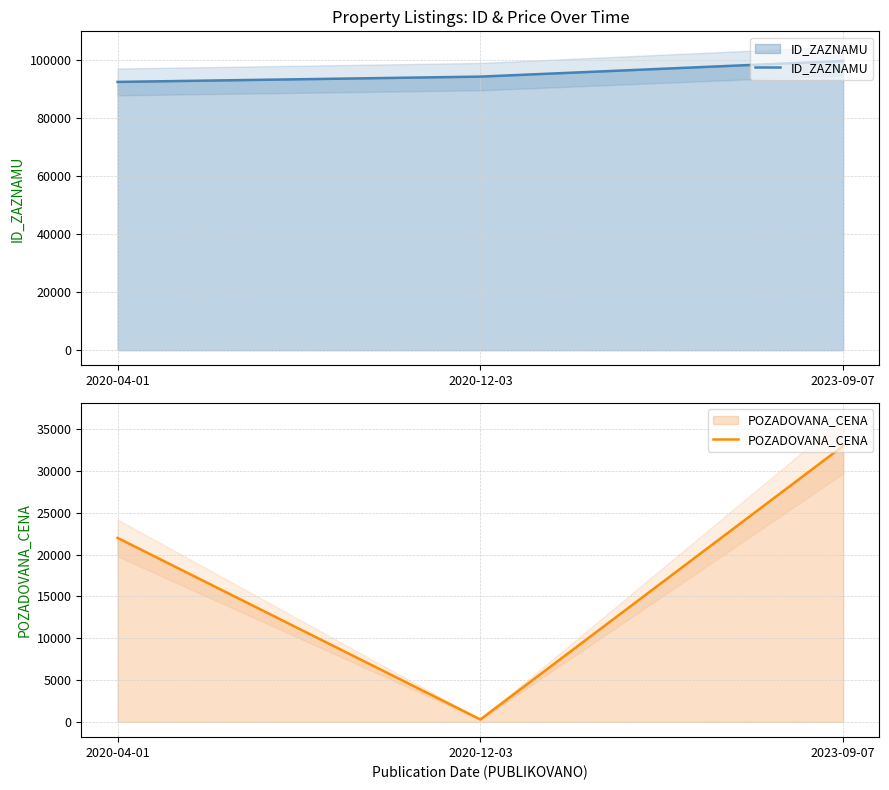

Is the value of POZADOVANA_CENA at 2023-09-07 greater than the value of ID_ZAZNAMU at 2020-04-01?

No